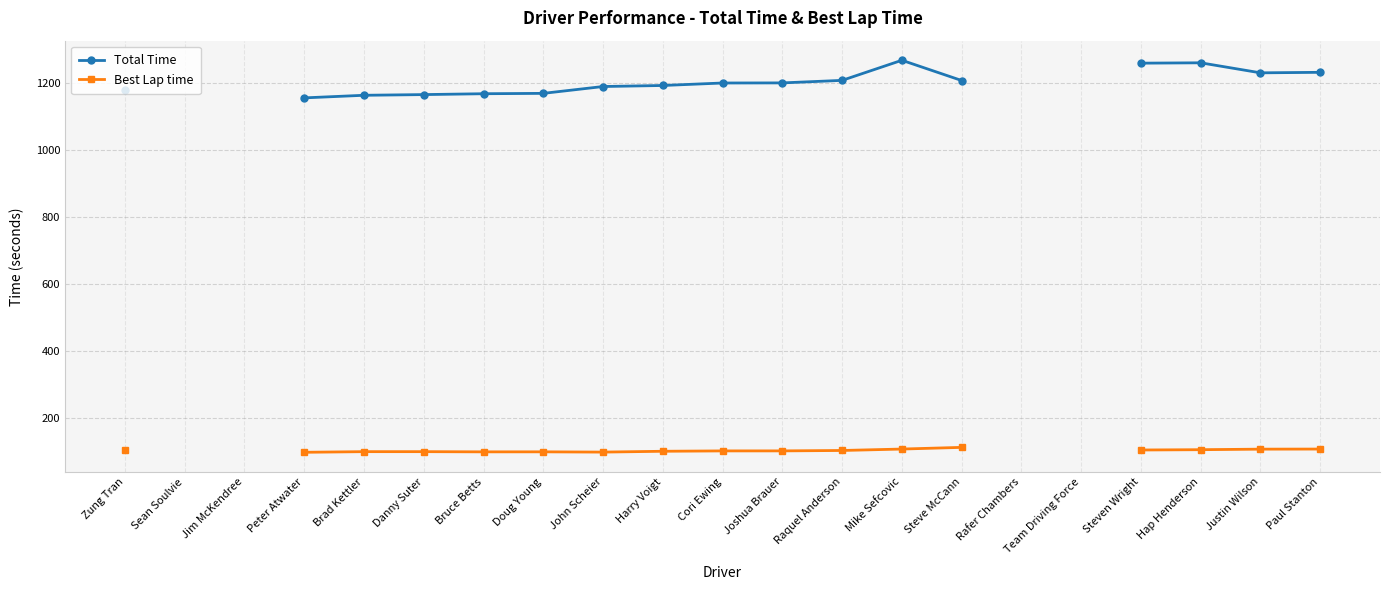

What position from the left is Cori Ewing?

11